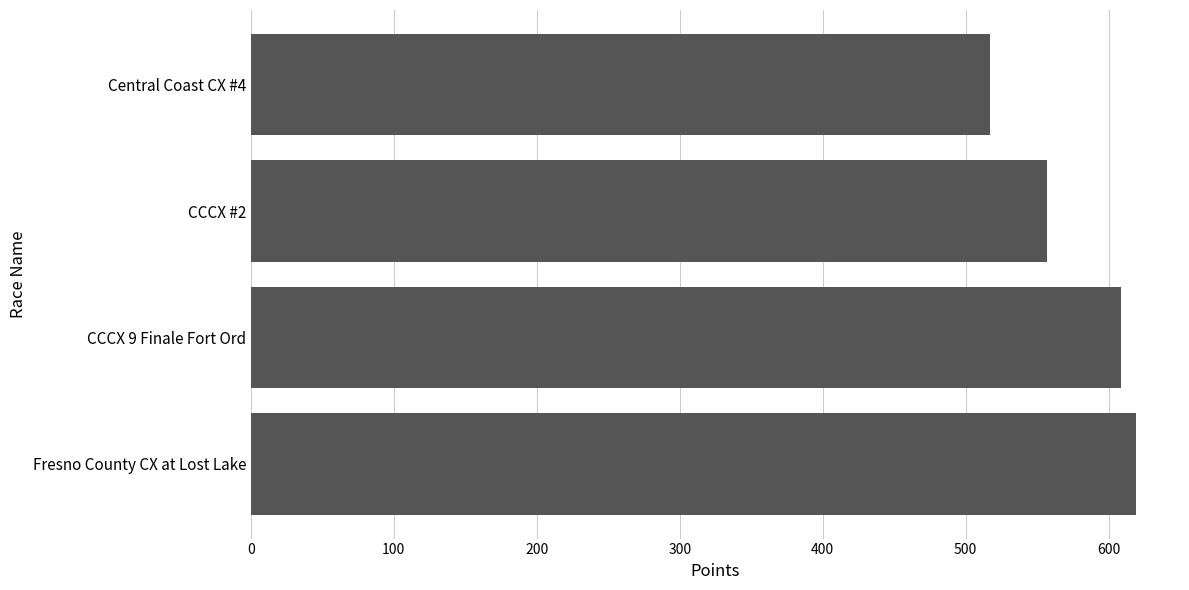

Which has a higher value, CCCX #2 or CCCX 9 Finale Fort Ord?

CCCX 9 Finale Fort Ord